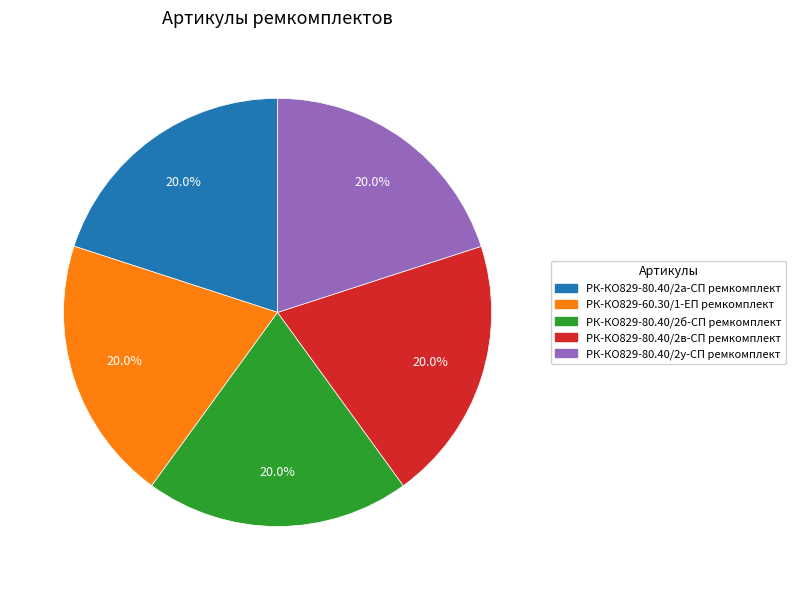

What is the ratio of the value at РК-КО829-80.40/2у-СП ремкомплект to the value at РК-КО829-80.40/2б-СП ремкомплект?

1.0